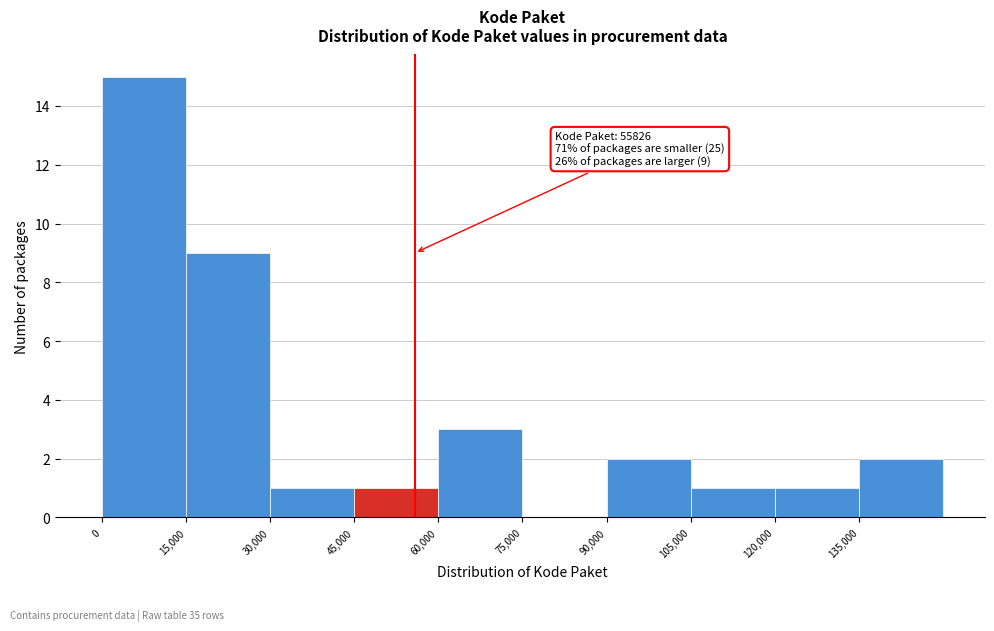

Which range on the x-axis has the tallest bar?

0 to 15000